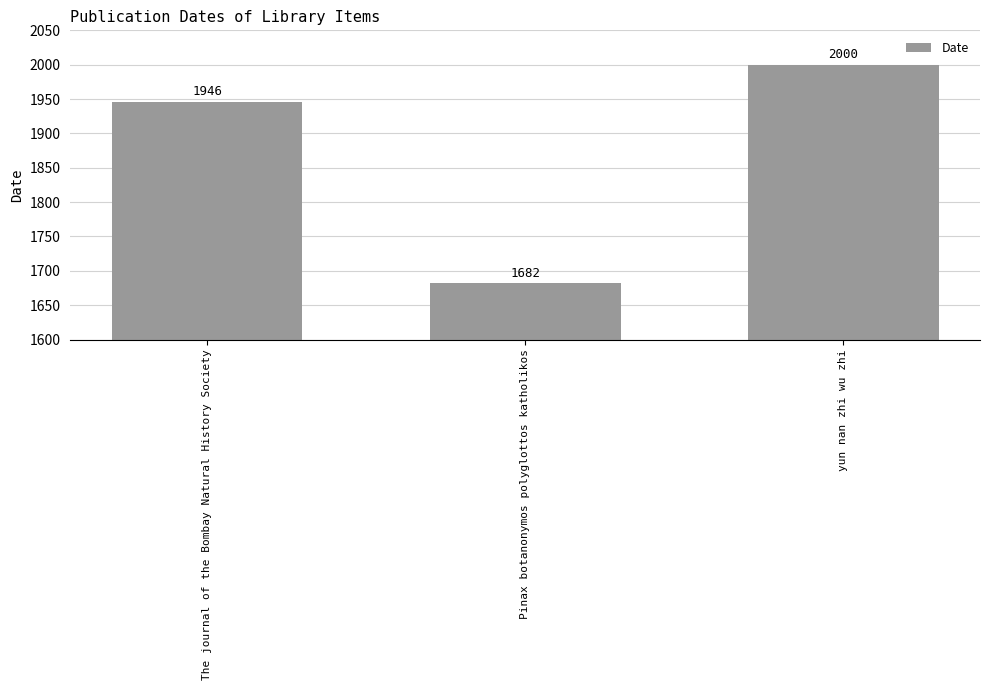

What is the label of the 3rd bar from the right?

The journal of the Bombay Natural History Society